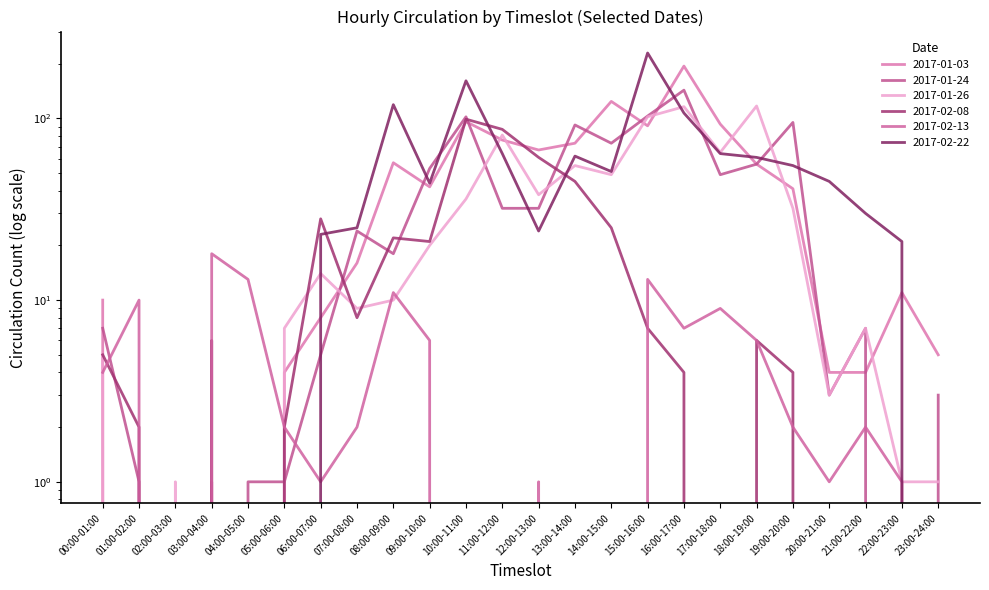

Reading left to right, transcribe all the data shown in this chart.

2017-01-03: 00:00-01:00=10	01:00-02:00=0	02:00-03:00=0	03:00-04:00=1	04:00-05:00=0	05:00-06:00=4	06:00-07:00=8	07:00-08:00=16	08:00-09:00=57	09:00-10:00=42	10:00-11:00=96	11:00-12:00=76	12:00-13:00=67	13:00-14:00=73	14:00-15:00=124	15:00-16:00=91	16:00-17:00=194	17:00-18:00=93	18:00-19:00=56	19:00-20:00=41	20:00-21:00=4	21:00-22:00=4	22:00-23:00=11	23:00-24:00=5
2017-01-24: 00:00-01:00=7	01:00-02:00=1	02:00-03:00=0	03:00-04:00=0	04:00-05:00=1	05:00-06:00=1	06:00-07:00=5	07:00-08:00=24	08:00-09:00=18	09:00-10:00=53	10:00-11:00=102	11:00-12:00=32	12:00-13:00=32	13:00-14:00=92	14:00-15:00=73	15:00-16:00=103	16:00-17:00=143	17:00-18:00=49	18:00-19:00=56	19:00-20:00=95	20:00-21:00=3	21:00-22:00=7	22:00-23:00=0	23:00-24:00=3
2017-01-26: 00:00-01:00=5	01:00-02:00=0	02:00-03:00=1	03:00-04:00=0	04:00-05:00=0	05:00-06:00=7	06:00-07:00=14	07:00-08:00=9	08:00-09:00=10	09:00-10:00=20	10:00-11:00=36	11:00-12:00=81	12:00-13:00=38	13:00-14:00=55	14:00-15:00=49	15:00-16:00=102	16:00-17:00=116	17:00-18:00=65	18:00-19:00=117	19:00-20:00=32	20:00-21:00=3	21:00-22:00=7	22:00-23:00=1	23:00-24:00=1
2017-02-08: 00:00-01:00=5	01:00-02:00=2	02:00-03:00=0	03:00-04:00=6	04:00-05:00=0	05:00-06:00=2	06:00-07:00=28	07:00-08:00=8	08:00-09:00=22	09:00-10:00=21	10:00-11:00=99	11:00-12:00=87	12:00-13:00=61	13:00-14:00=45	14:00-15:00=25	15:00-16:00=7	16:00-17:00=4	17:00-18:00=0	18:00-19:00=6	19:00-20:00=4	20:00-21:00=0	21:00-22:00=0	22:00-23:00=0	23:00-24:00=0
2017-02-13: 00:00-01:00=4	01:00-02:00=10	02:00-03:00=0	03:00-04:00=18	04:00-05:00=13	05:00-06:00=2	06:00-07:00=1	07:00-08:00=2	08:00-09:00=11	09:00-10:00=6	10:00-11:00=0	11:00-12:00=0	12:00-13:00=1	13:00-14:00=0	14:00-15:00=0	15:00-16:00=13	16:00-17:00=7	17:00-18:00=9	18:00-19:00=6	19:00-20:00=2	20:00-21:00=1	21:00-22:00=2	22:00-23:00=1	23:00-24:00=0
2017-02-22: 00:00-01:00=0	01:00-02:00=0	02:00-03:00=0	03:00-04:00=0	04:00-05:00=0	05:00-06:00=0	06:00-07:00=23	07:00-08:00=25	08:00-09:00=119	09:00-10:00=44	10:00-11:00=161	11:00-12:00=64	12:00-13:00=24	13:00-14:00=62	14:00-15:00=51	15:00-16:00=229	16:00-17:00=107	17:00-18:00=64	18:00-19:00=61	19:00-20:00=55	20:00-21:00=45	21:00-22:00=30	22:00-23:00=21	23:00-24:00=0